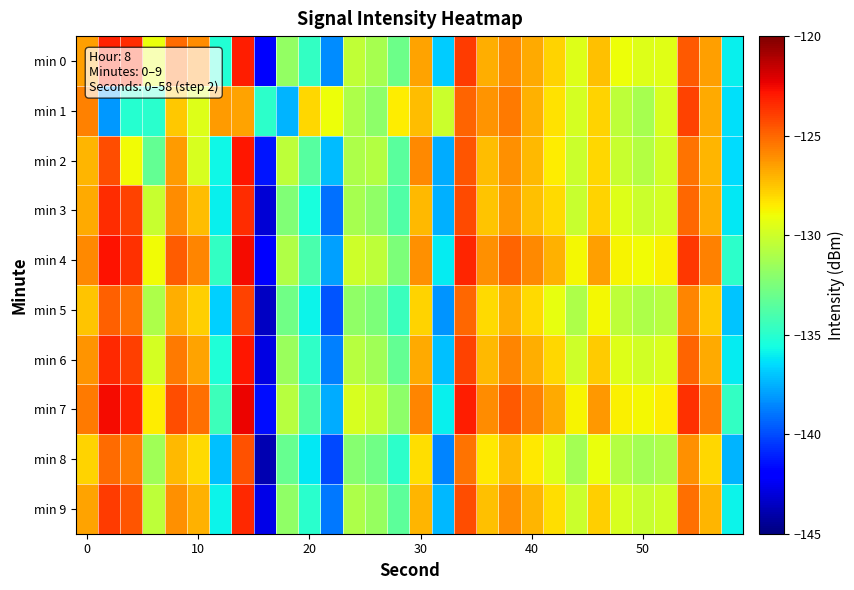

What is the smallest value displayed?

-143.9